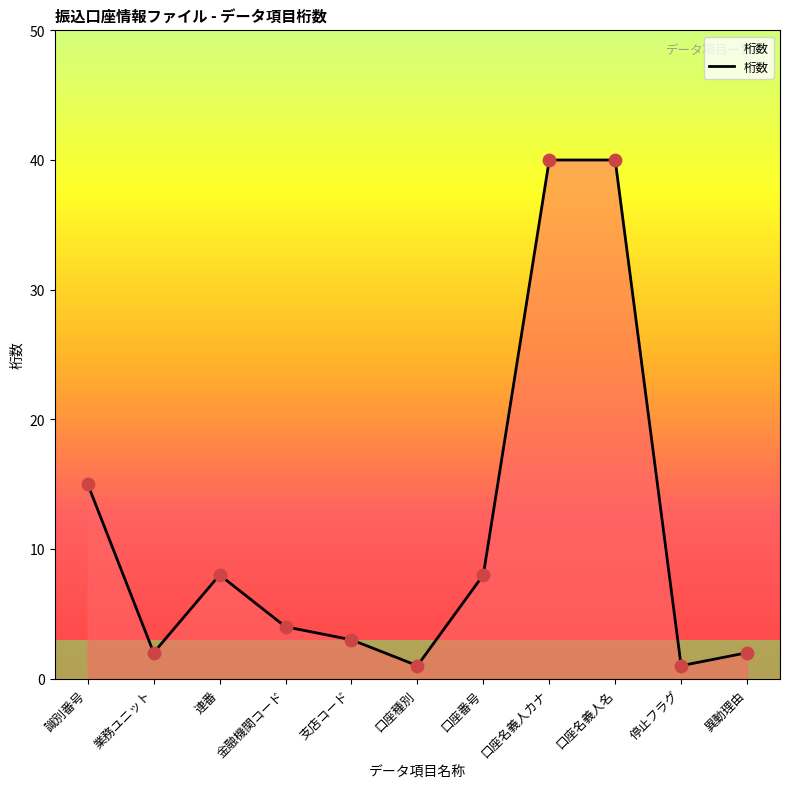

Approximately how many times larger is the value at 口座種別 compared to 業務ユニット?

0.5